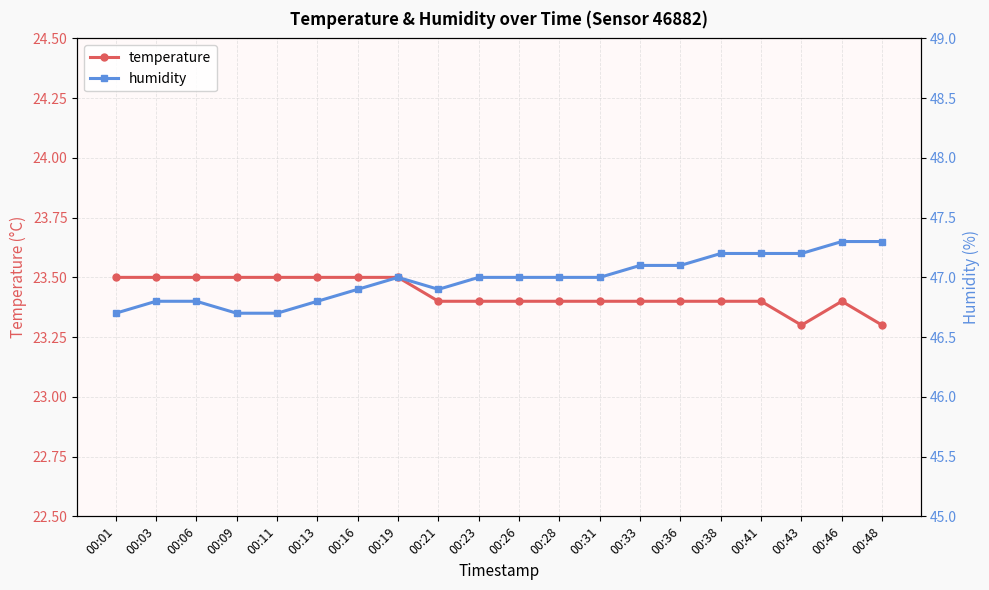

Reading left to right, extract all data points from this chart.

temperature: 23.5	23.5	23.5	23.5	23.5	23.5	23.5	23.5	23.4	23.4	23.4	23.4	23.4	23.4	23.4	23.4	23.4	23.3	23.4	23.3
humidity: 46.7	46.8	46.8	46.7	46.7	46.8	46.9	47.0	46.9	47.0	47.0	47.0	47.0	47.1	47.1	47.2	47.2	47.2	47.3	47.3